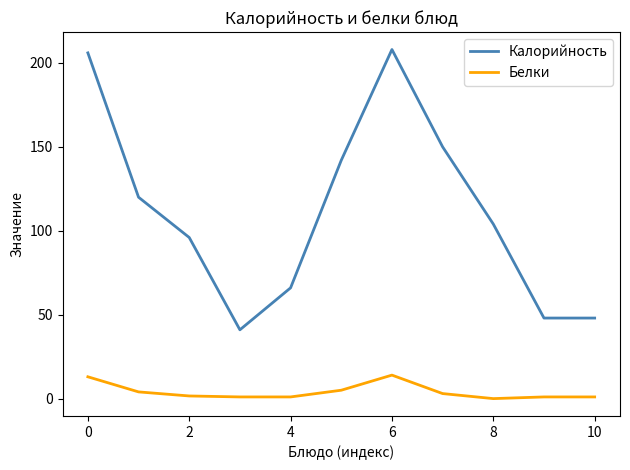

How many values in Белки are above zero?

10